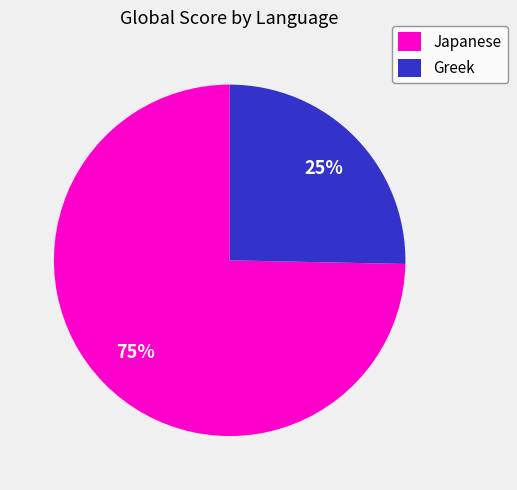

Approximately how many times larger is the value at Greek compared to Japanese?

0.3